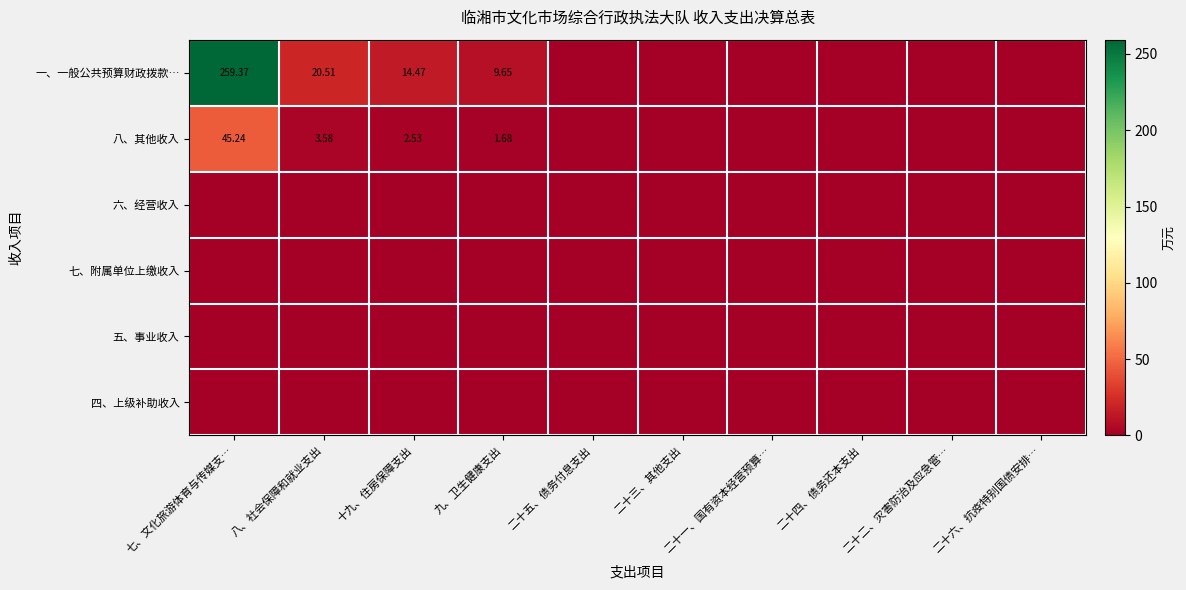

List the series in order of their peak value, lowest first.

六、经营收入, 七、附属单位上缴收入, 五、事业收入, 四、上级补助收入, 八、其他收入, 一、一般公共预算财政拨款…